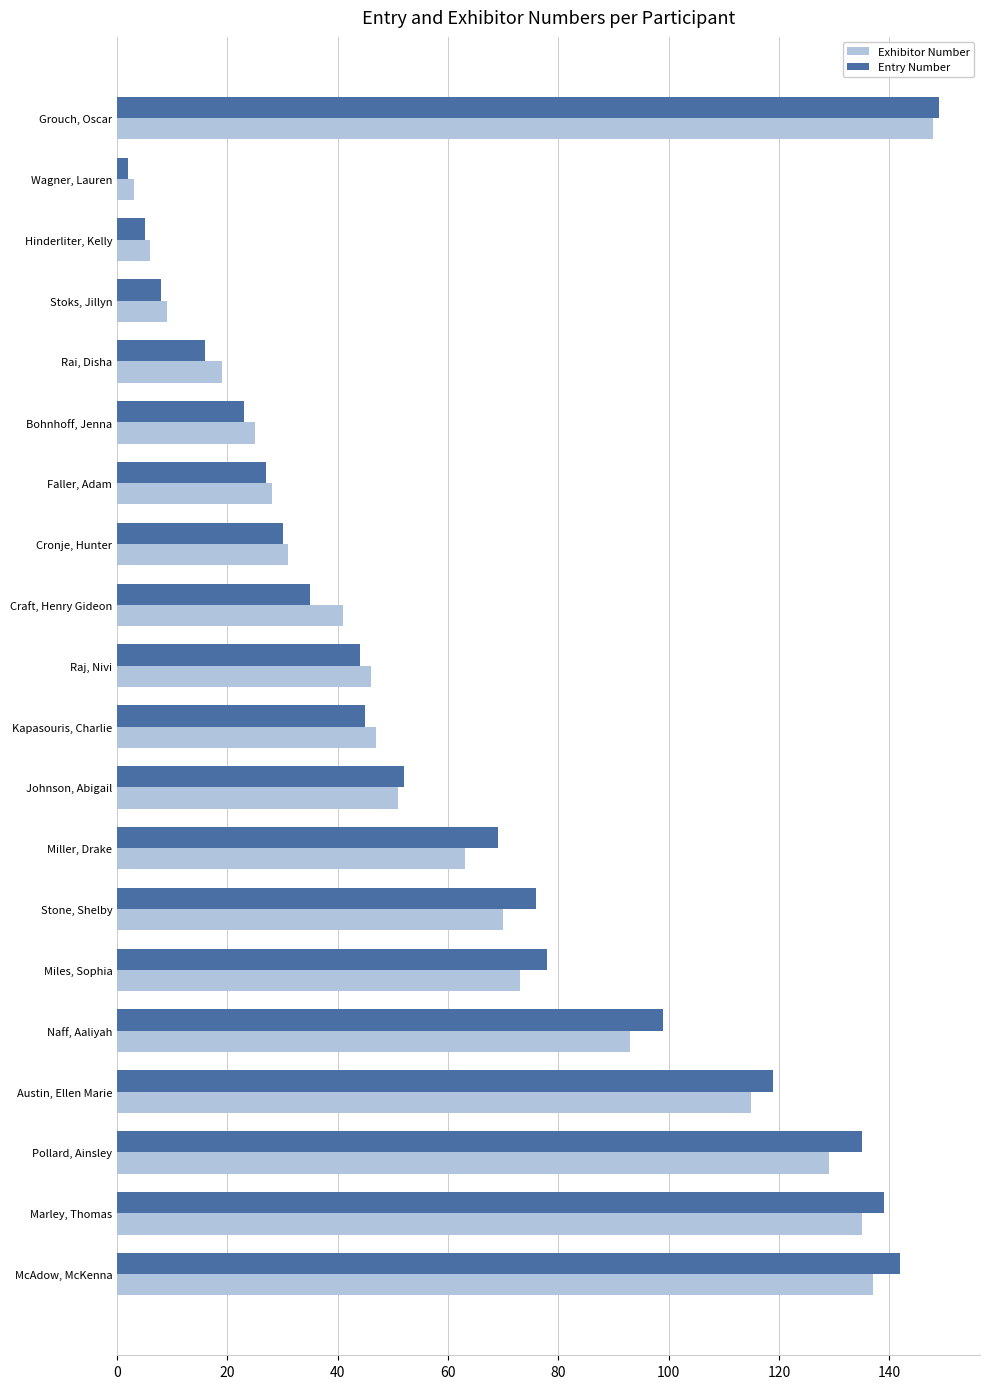

List the labels in order of Exhibitor Number value, largest first.

Grouch, Oscar, McAdow, McKenna, Marley, Thomas, Pollard, Ainsley, Austin, Ellen Marie, Naff, Aaliyah, Miles, Sophia, Stone, Shelby, Miller, Drake, Johnson, Abigail, Kapasouris, Charlie, Raj, Nivi, Craft, Henry Gideon, Cronje, Hunter, Faller, Adam, Bohnhoff, Jenna, Rai, Disha, Stoks, Jillyn, Hinderliter, Kelly, Wagner, Lauren